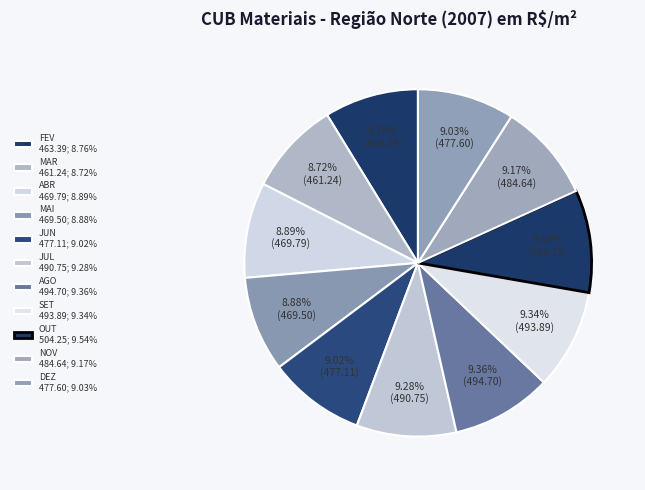

How many segments does this pie chart have?

11